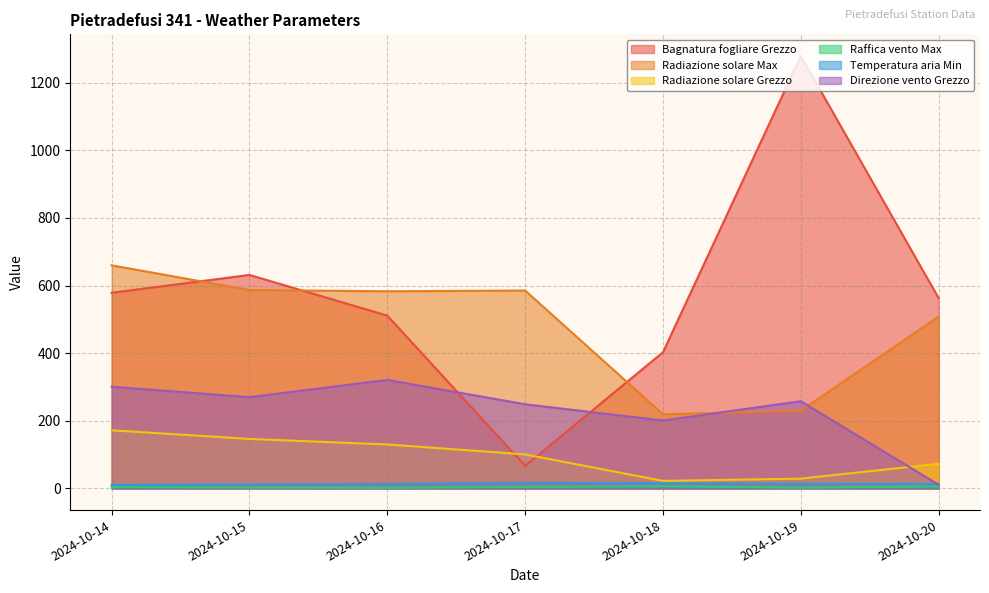

Reading right to left, what are all the values shown in this chart?

Bagnatura fogliare Grezzo: 562.9	1279.2	402.9	66.7	511.2	631.5	578.8
Radiazione solare Max: 508.3	230.1	219.4	585.4	583.2	586.9	660.0
Radiazione solare Grezzo: 73.1	29.0	22.3	100.7	130.1	146.5	172.0
Raffica vento Max: 6.0	2.4	6.6	4.6	2.1	2.9	4.1
Temperatura aria Min: 13.8	13.6	15.4	16.8	13.2	12.1	10.9
Direzione vento Grezzo: 11.0	258.0	201.0	249.0	321.0	270.0	301.0